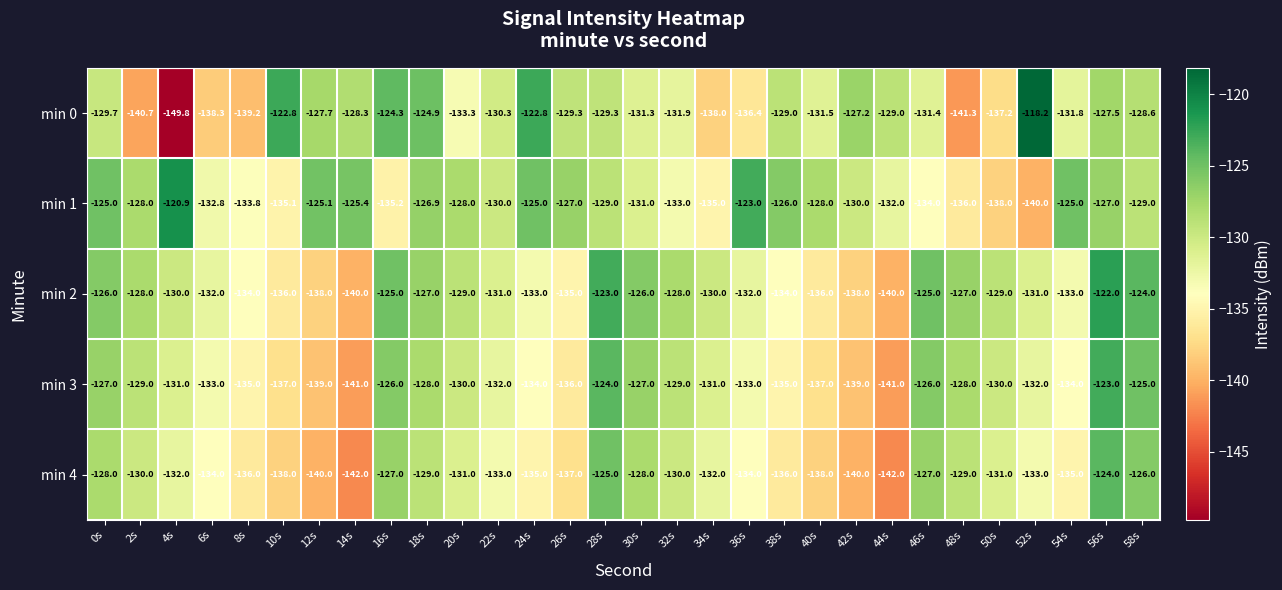

How many data points does each series have?

30